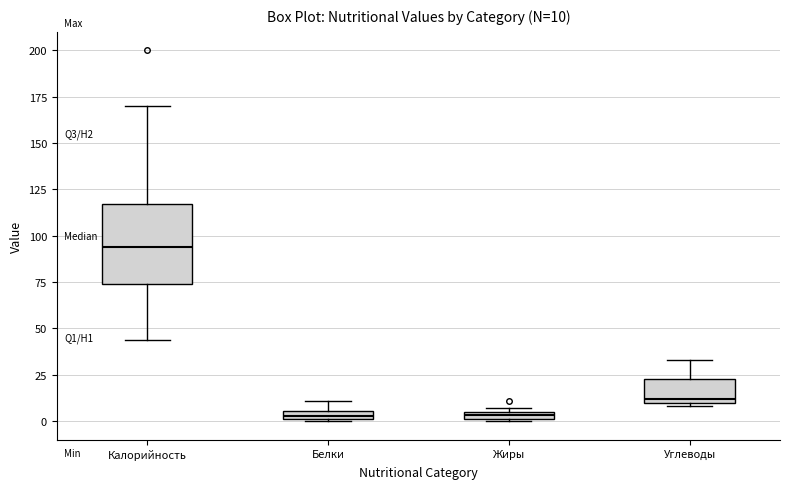

Which box's median line is the highest?

Калорийность